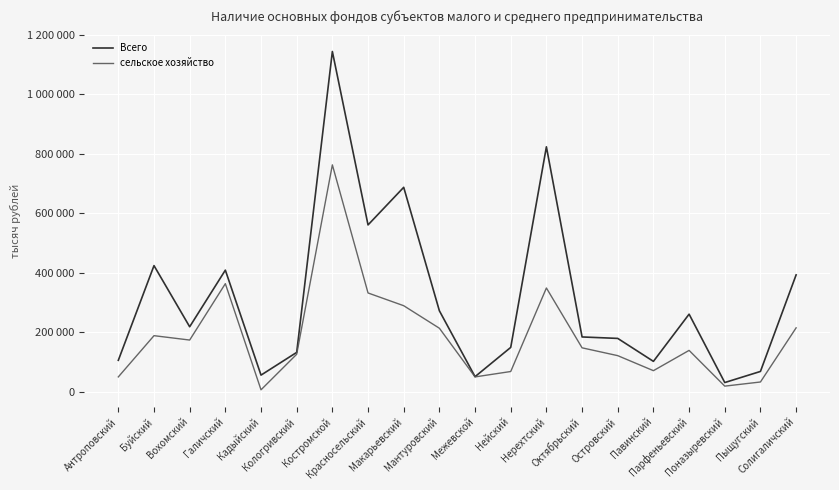

What is the maximum value shown in the chart?

1143168